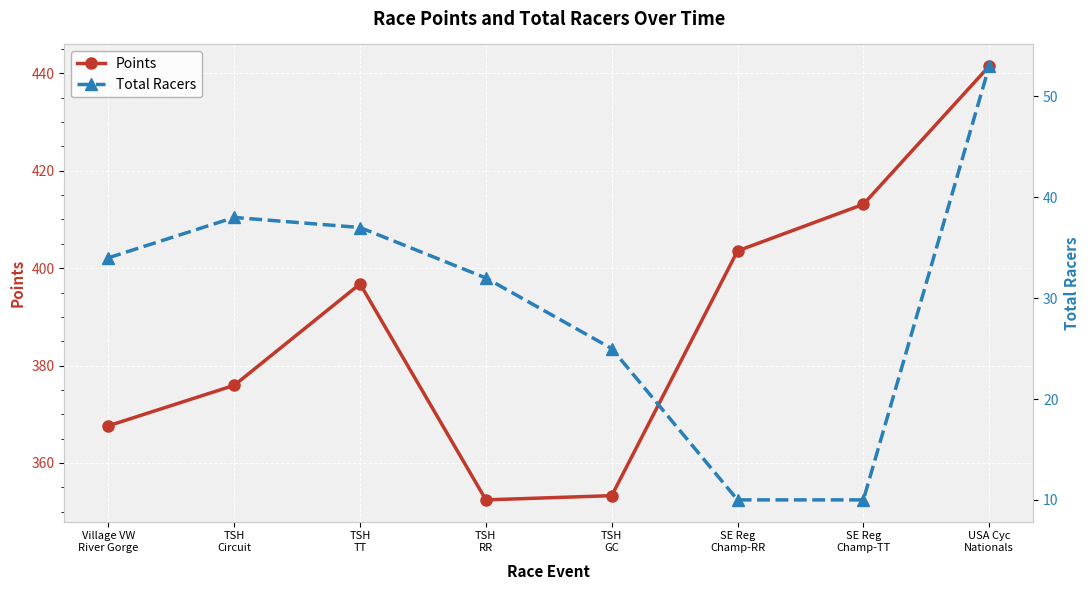

At which category does Total Racers reach its first local peak?

TSH
Circuit